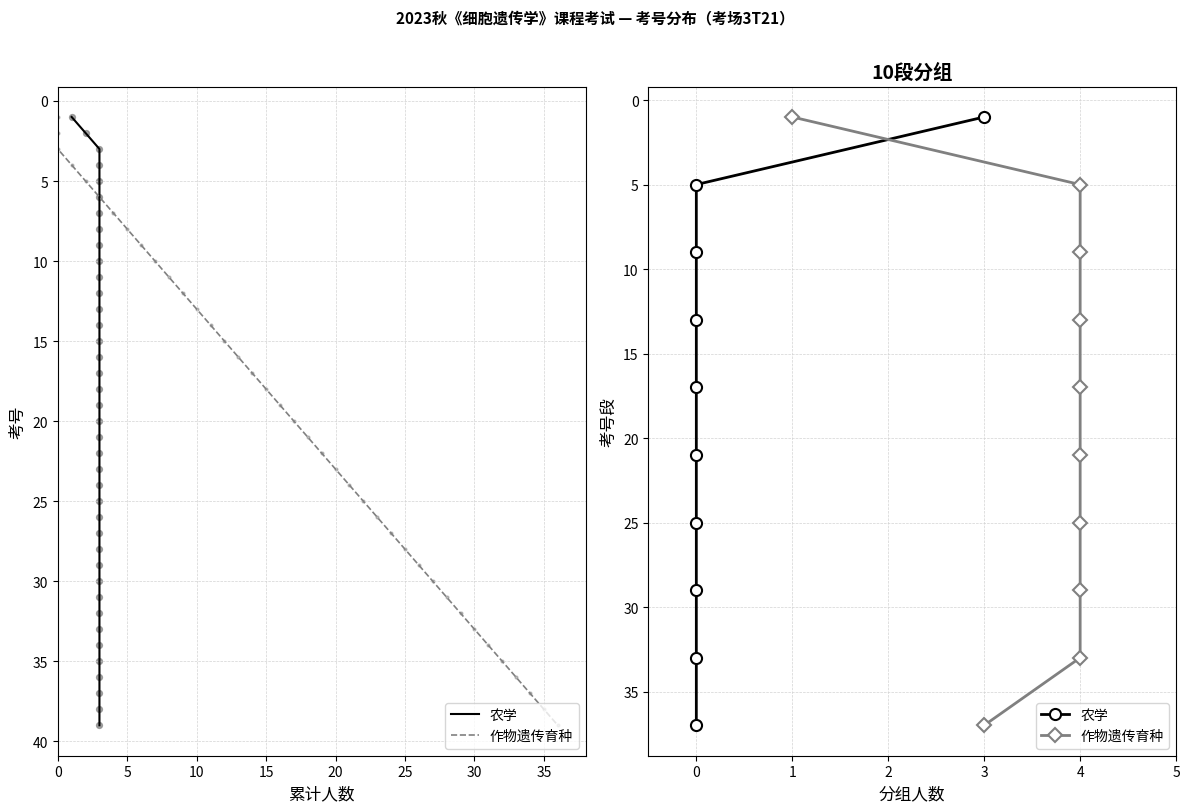

Which series reaches the maximum Y coordinate?

农学